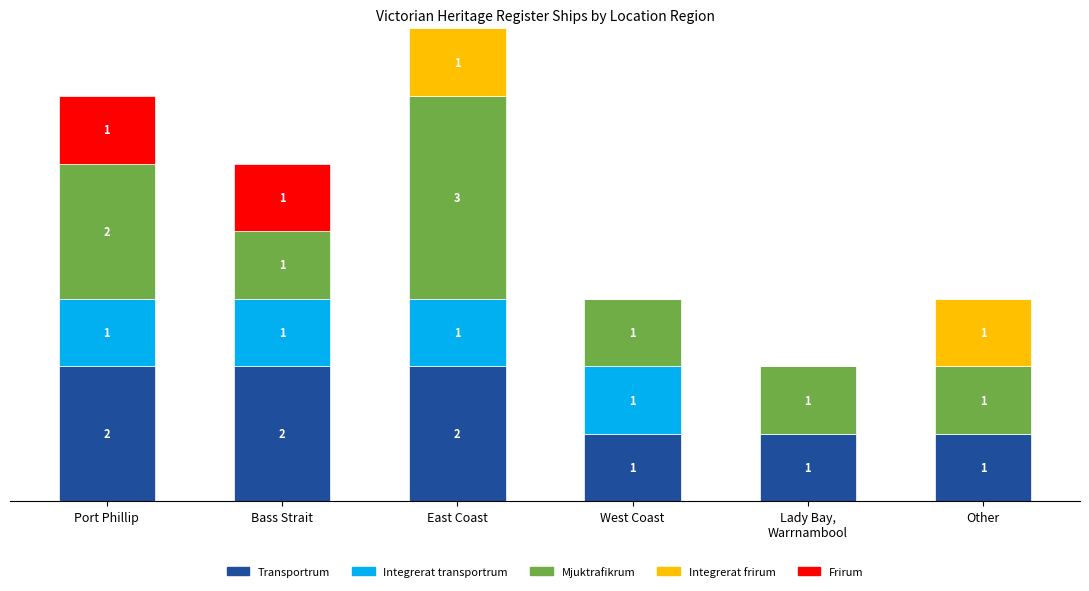

At which category is the sum across all series the highest?

East Coast